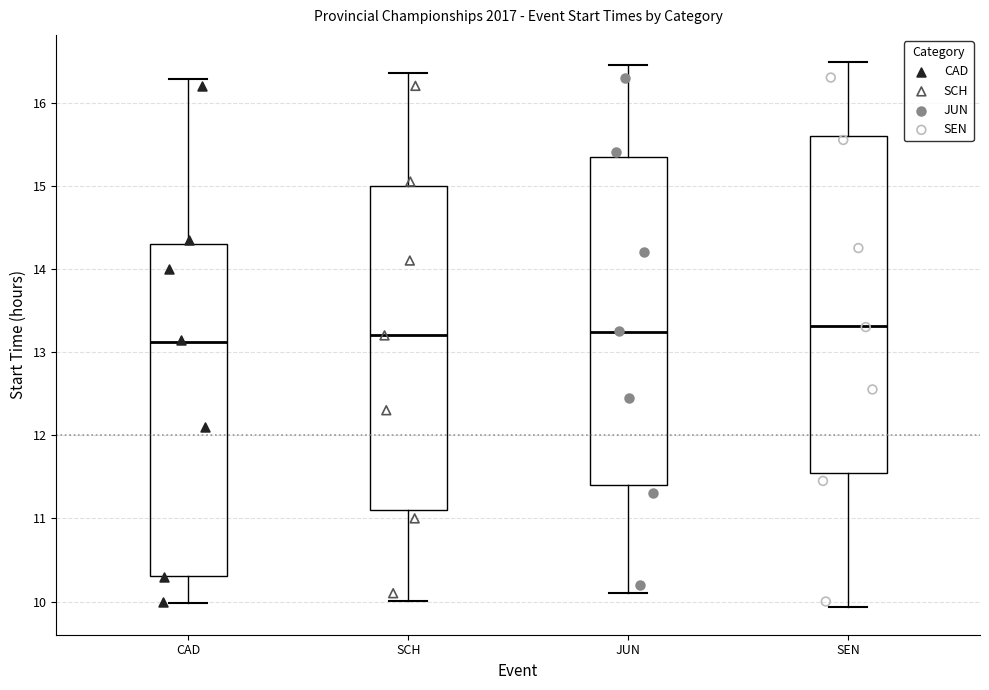

Where does the lower whisker of the box for JUN end on the y-axis? The values are not printed on the chart, so give them approximately, as read against the axis.

10.1